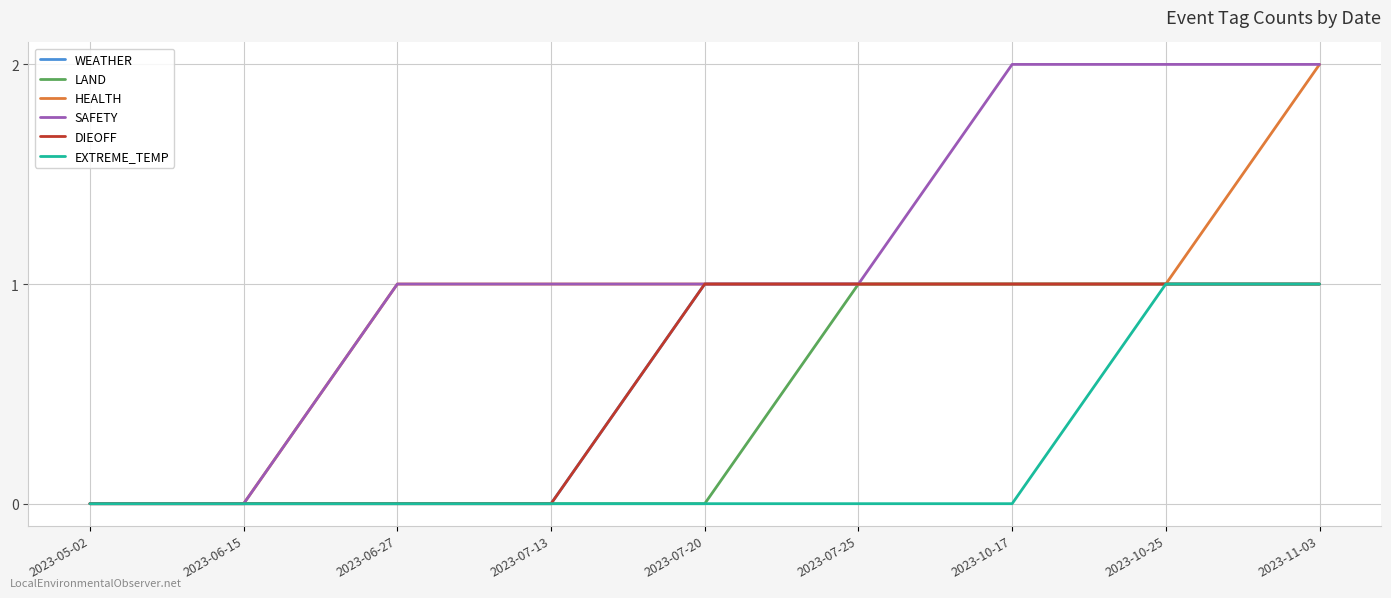

List the labels in order of WEATHER value, smallest first.

2023-05-02, 2023-06-15, 2023-06-27, 2023-07-13, 2023-07-20, 2023-07-25, 2023-10-17, 2023-10-25, 2023-11-03